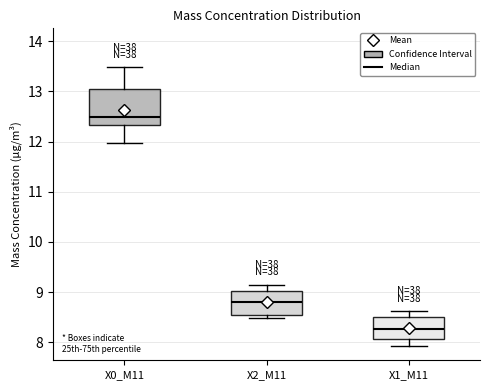

Reading left to right, transcribe this box plot: for each box, give where its median line is, the range the box spans, and where its two whiskers end, as read against the y-axis. The values are not printed on the chart, so give them approximately, as read against the axis.

X0_M11: median 12.5, box 12.3 to 13.1, whiskers 12.0 to 13.5
X2_M11: median 8.8, box 8.6 to 9.0, whiskers 8.5 to 9.2
X1_M11: median 8.3, box 8.1 to 8.5, whiskers 7.9 to 8.6